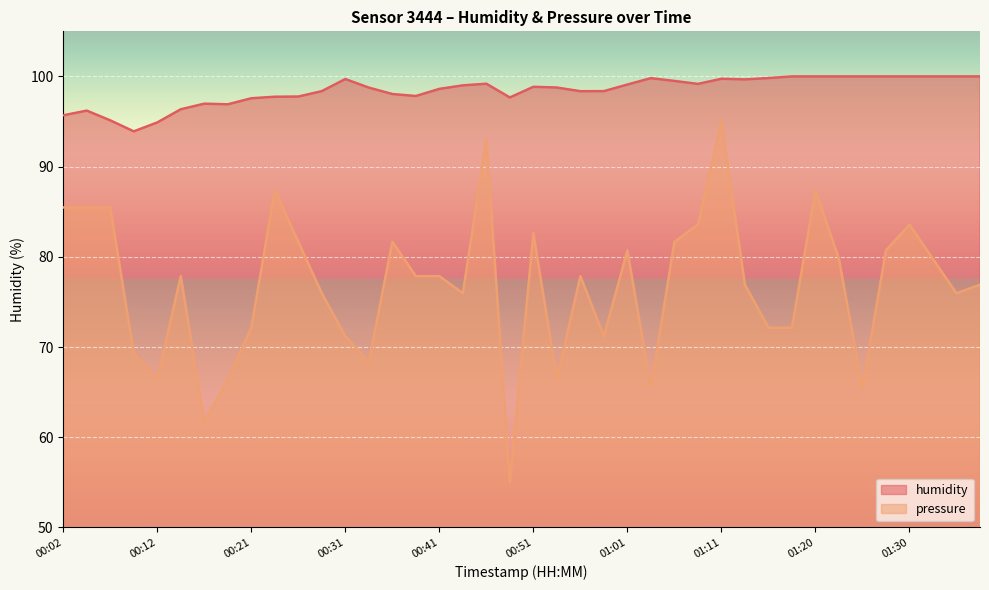

How many interior local valleys does the humidity series have?

7